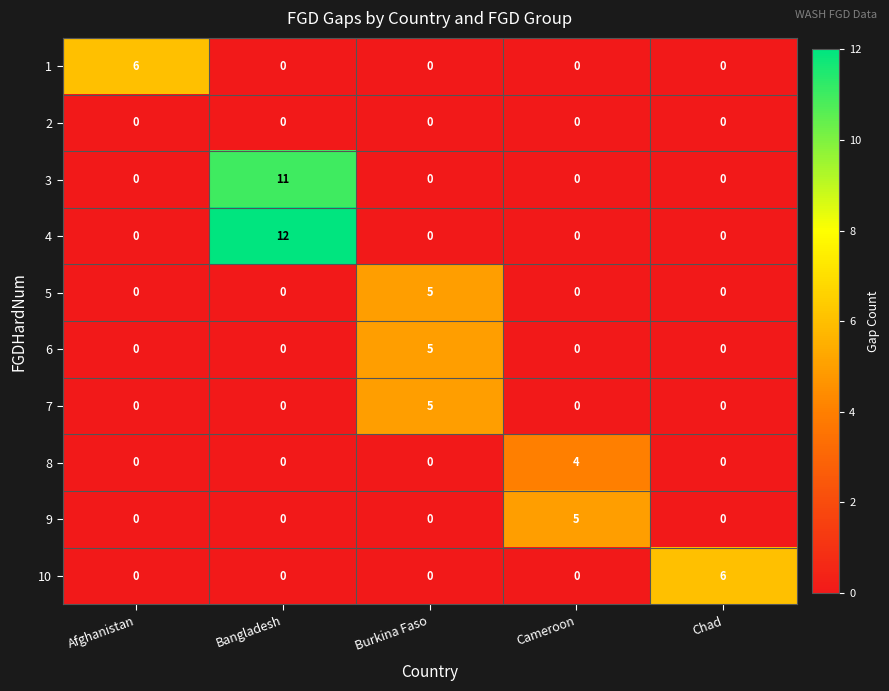

Between Cameroon and Chad, which series saw the biggest shift?

10